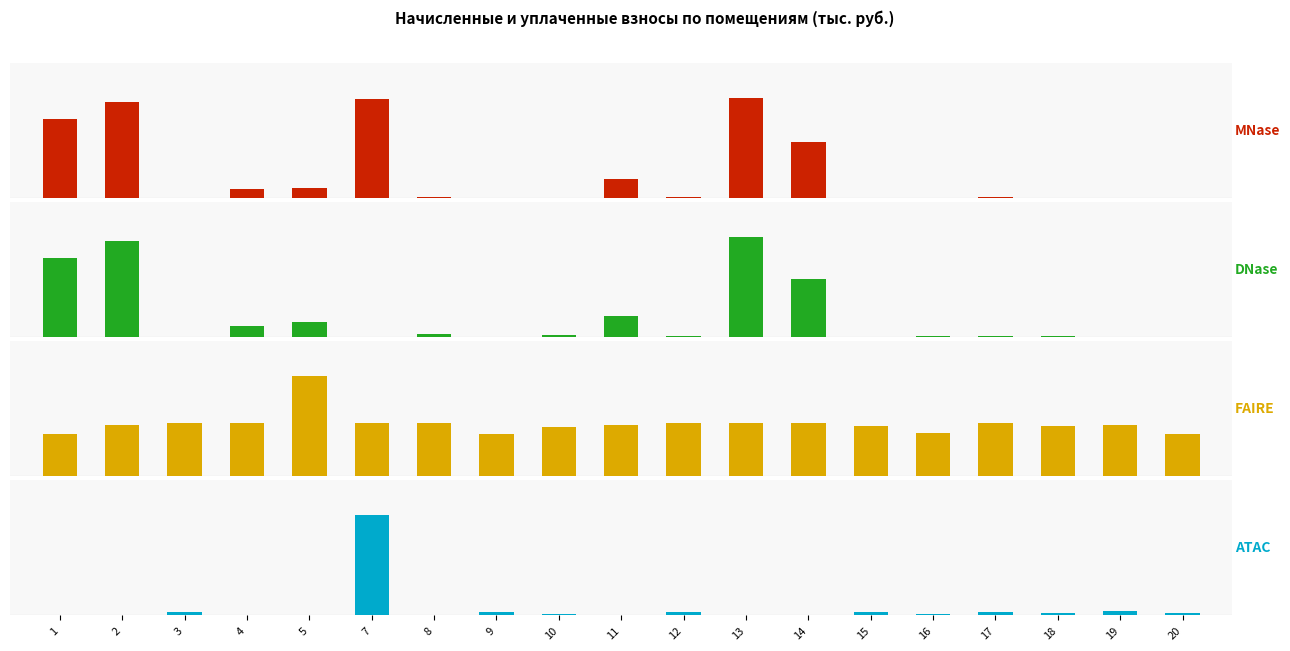

Is the value of MNase at 14 greater than the value of DNase at 12?

Yes